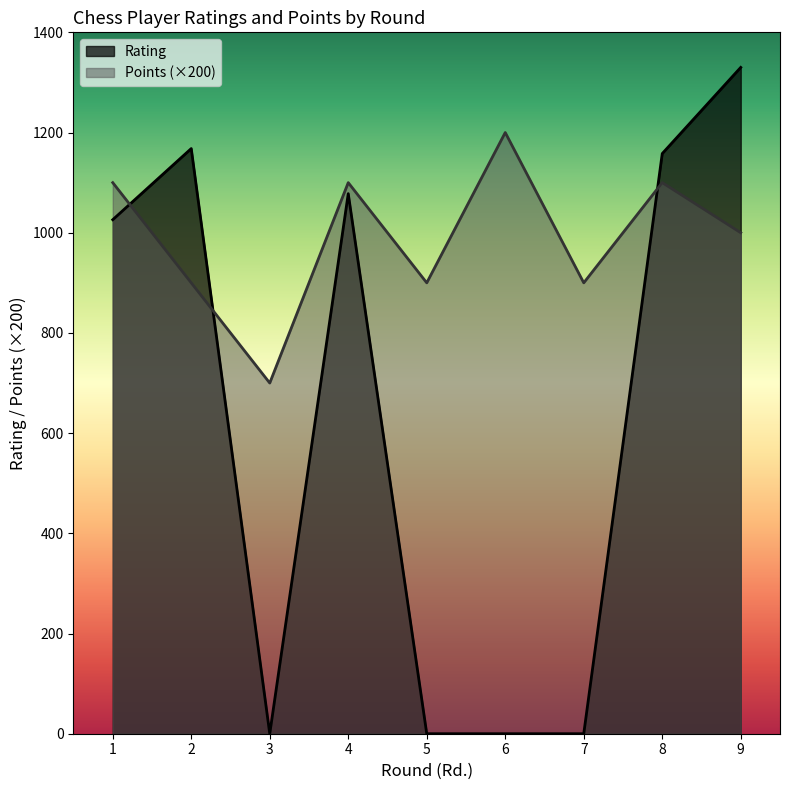

What is the highest value of the Rating series?

1330